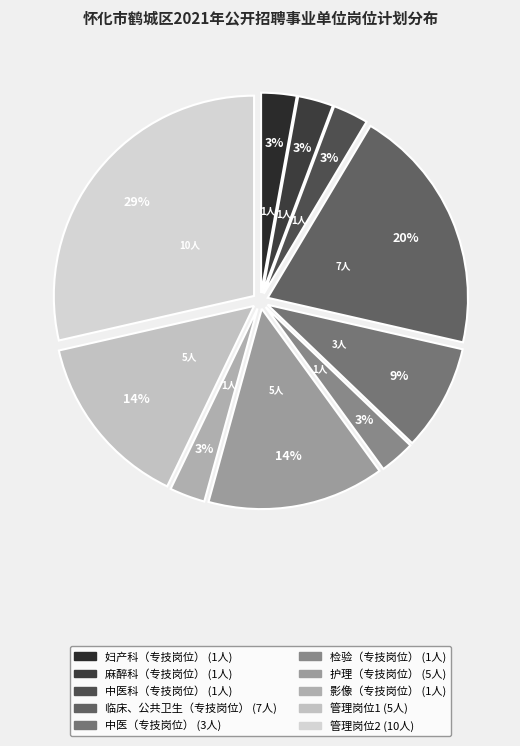

To the nearest percent, what portion does 临床、公共卫生（专技岗位） represent?

20%